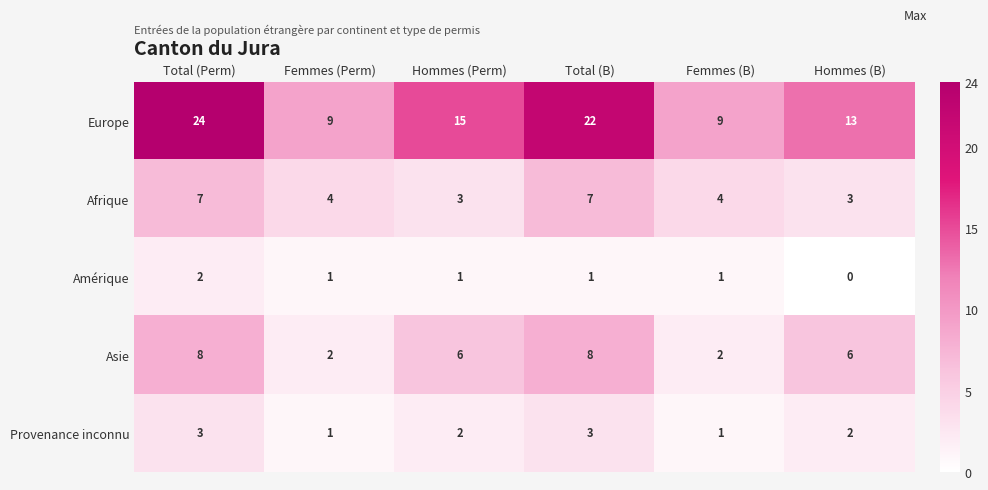

The value of Amérique at Total (Perm) is 3. True or false?

False